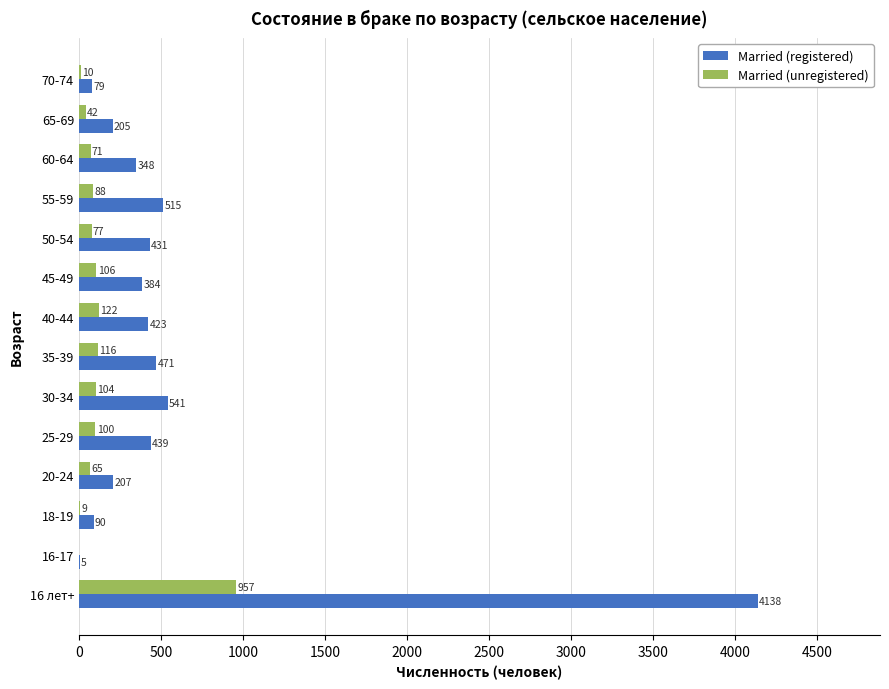

Where is Married (registered) nearest to the value 2071?

30-34